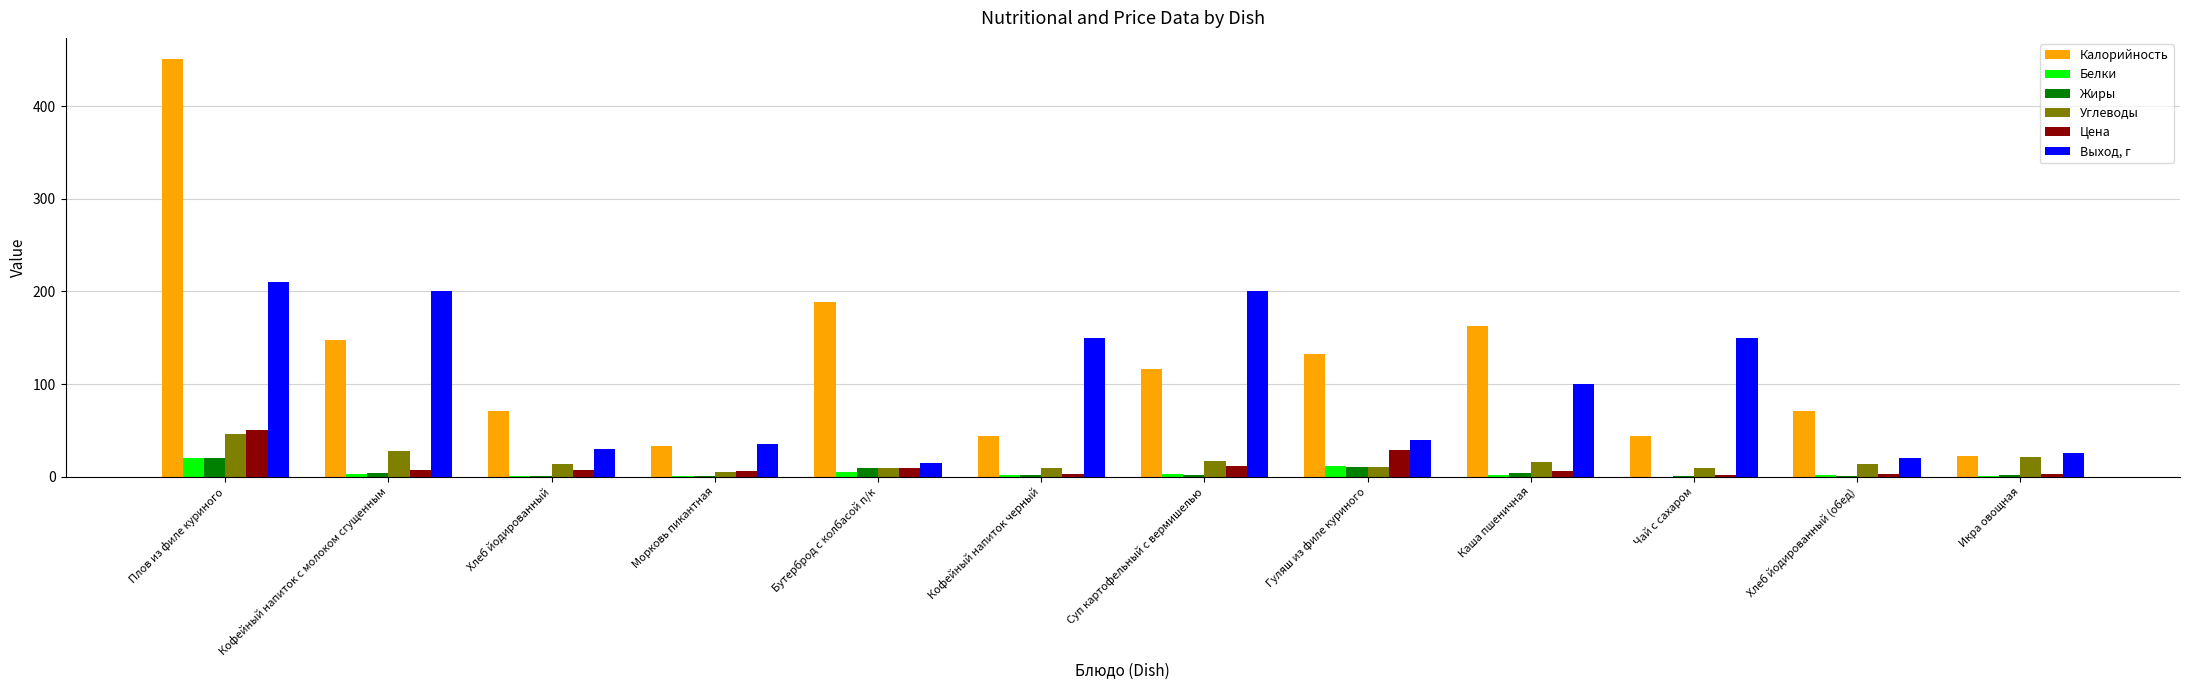

Between Плов из филе куриного and Бутерброд с колбасой п/к, which series saw the biggest shift?

Калорийность